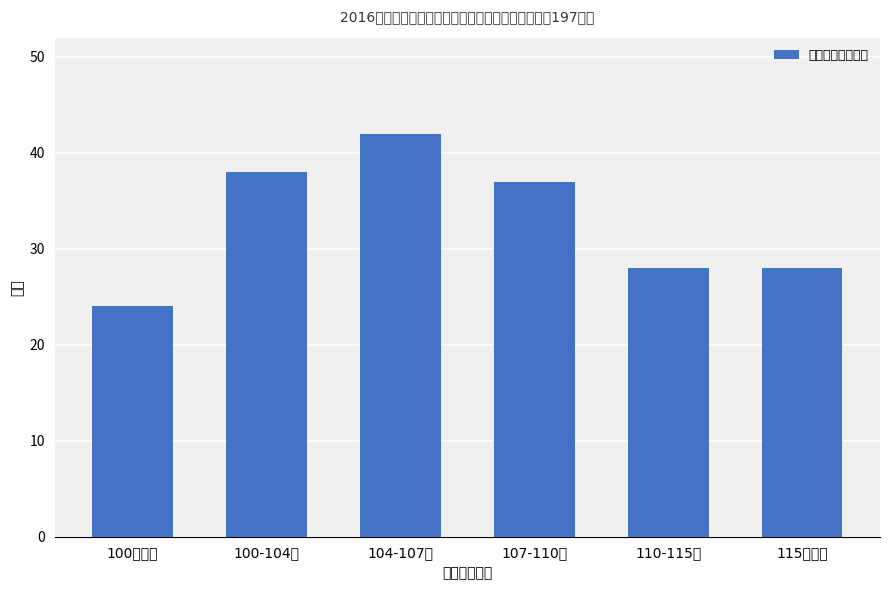

The chart shows a value of 38 at 100-104分. True or false?

True